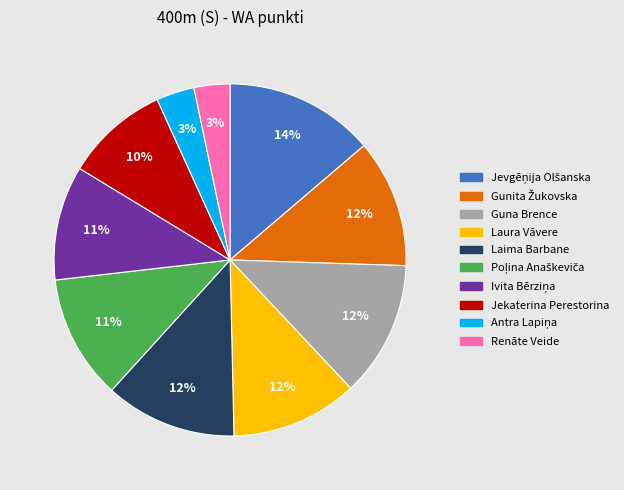

To the nearest percent, what is the average slice percentage?

10%